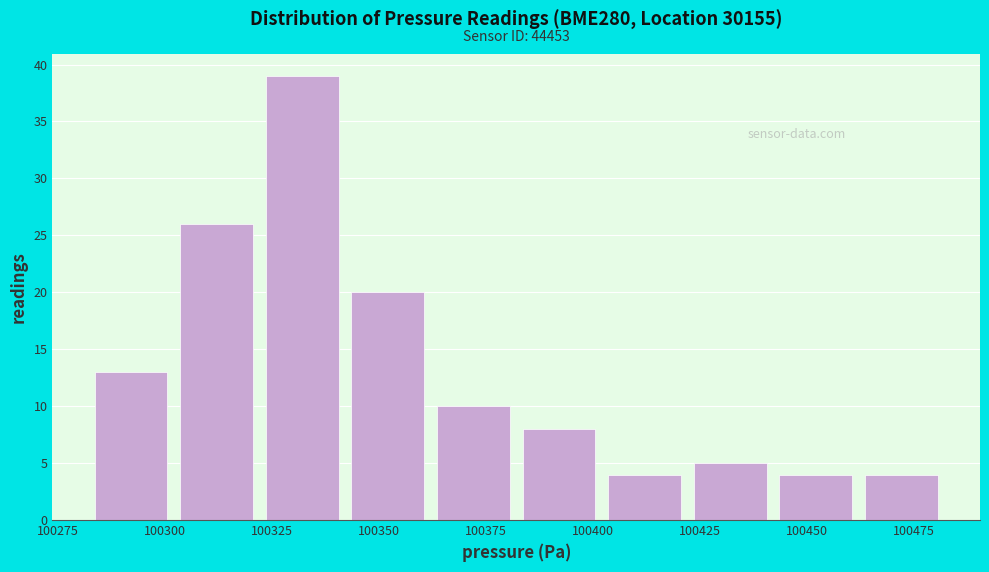

Over which range of the x-axis is the bar tallest?

100322 to 100342